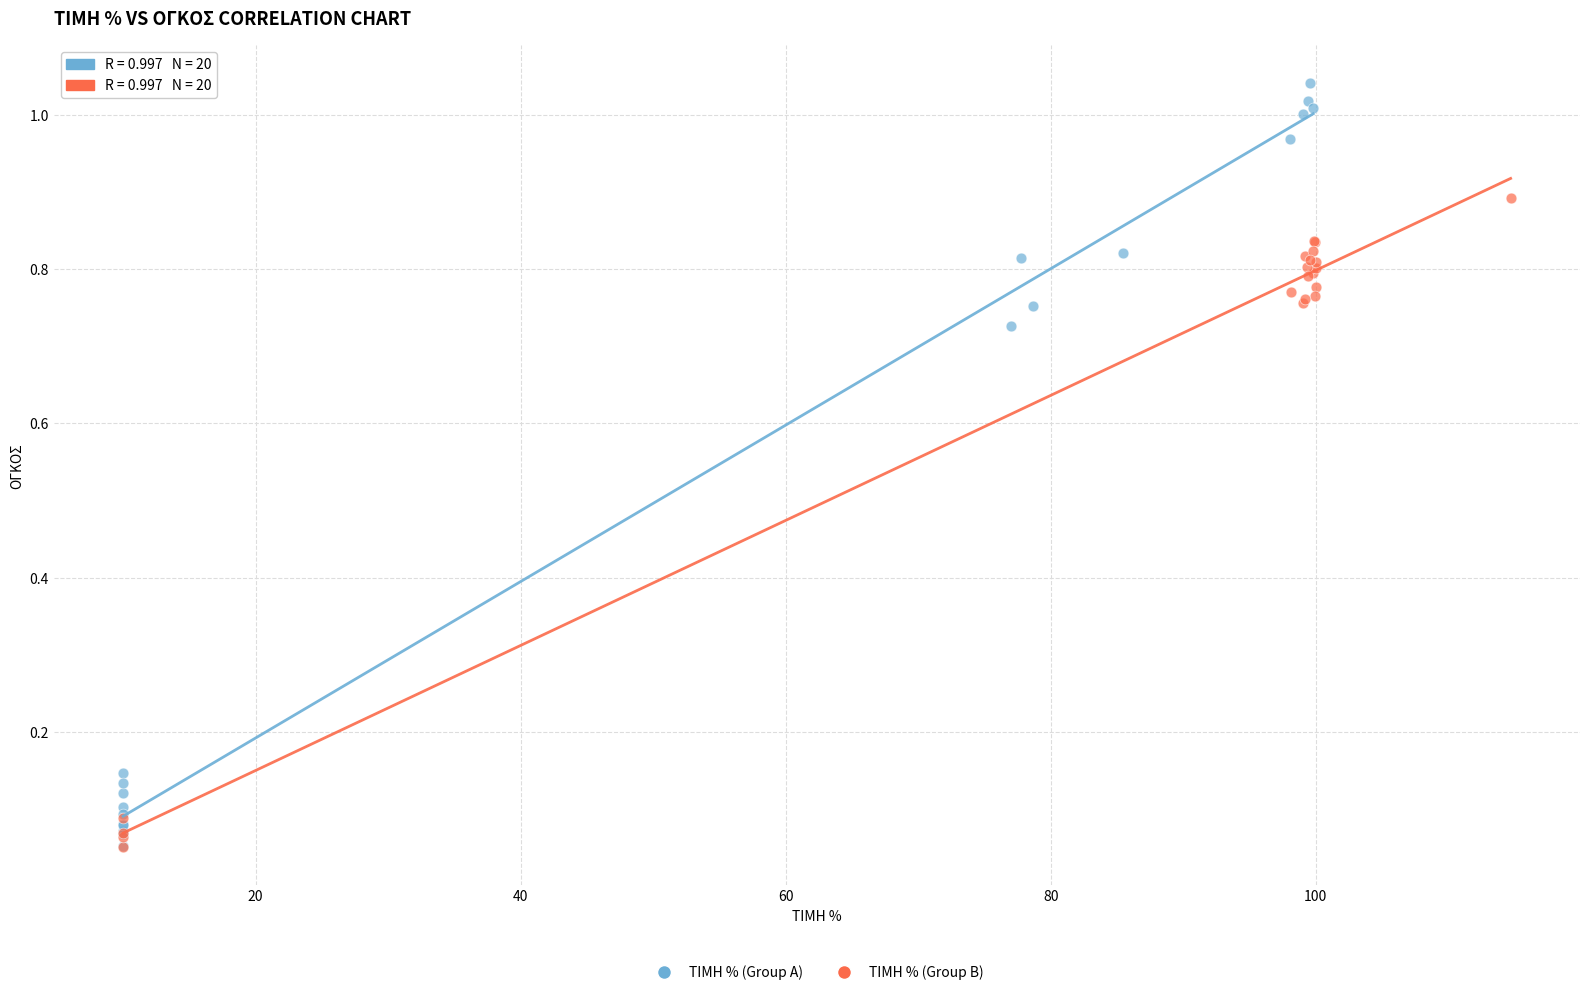

Which series reaches the maximum Y coordinate?

ΤΙΜΗ % (Group A)